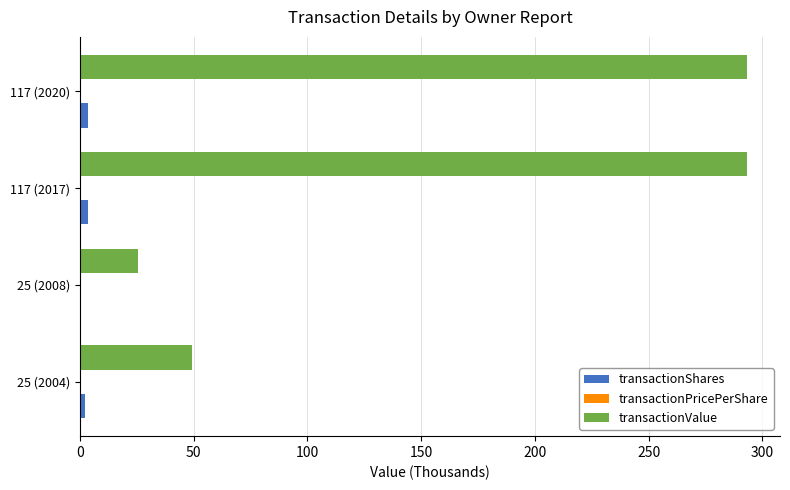

The transactionValue series shows 49.3 at 25 (2004). True or false?

True